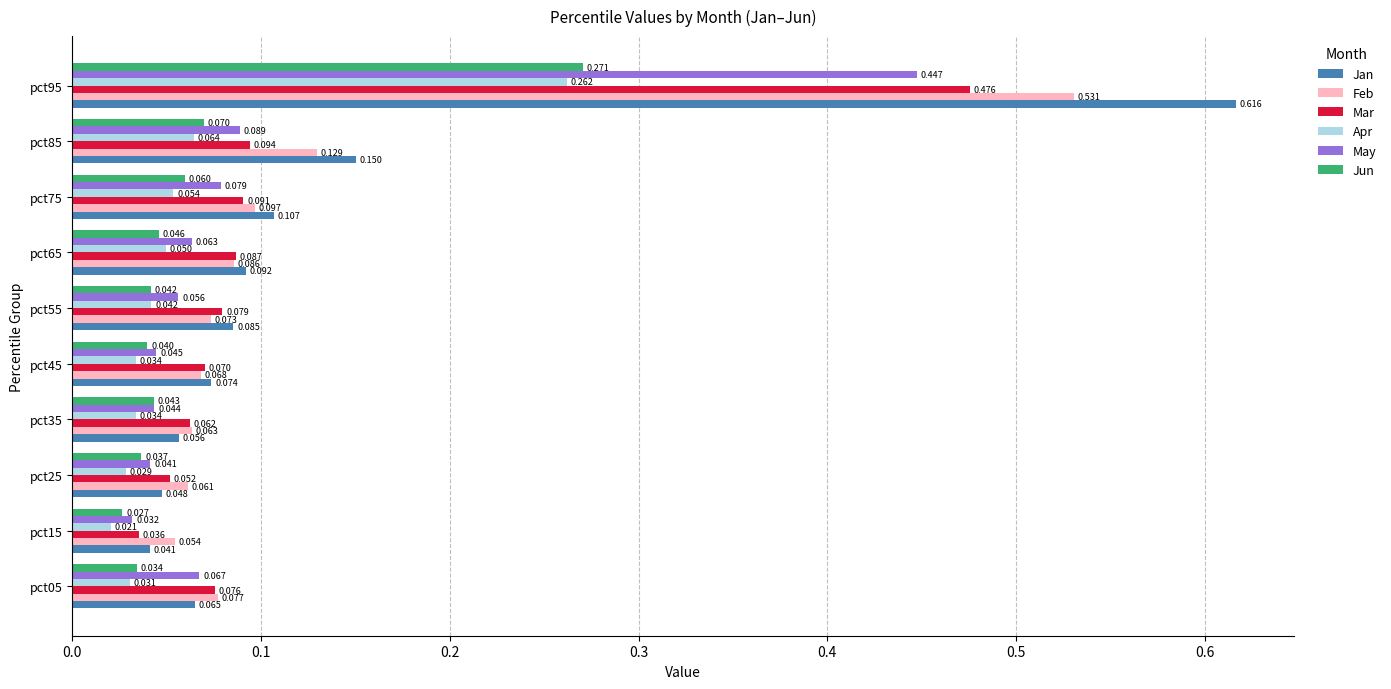

Which series has the largest total across all categories?

Jan